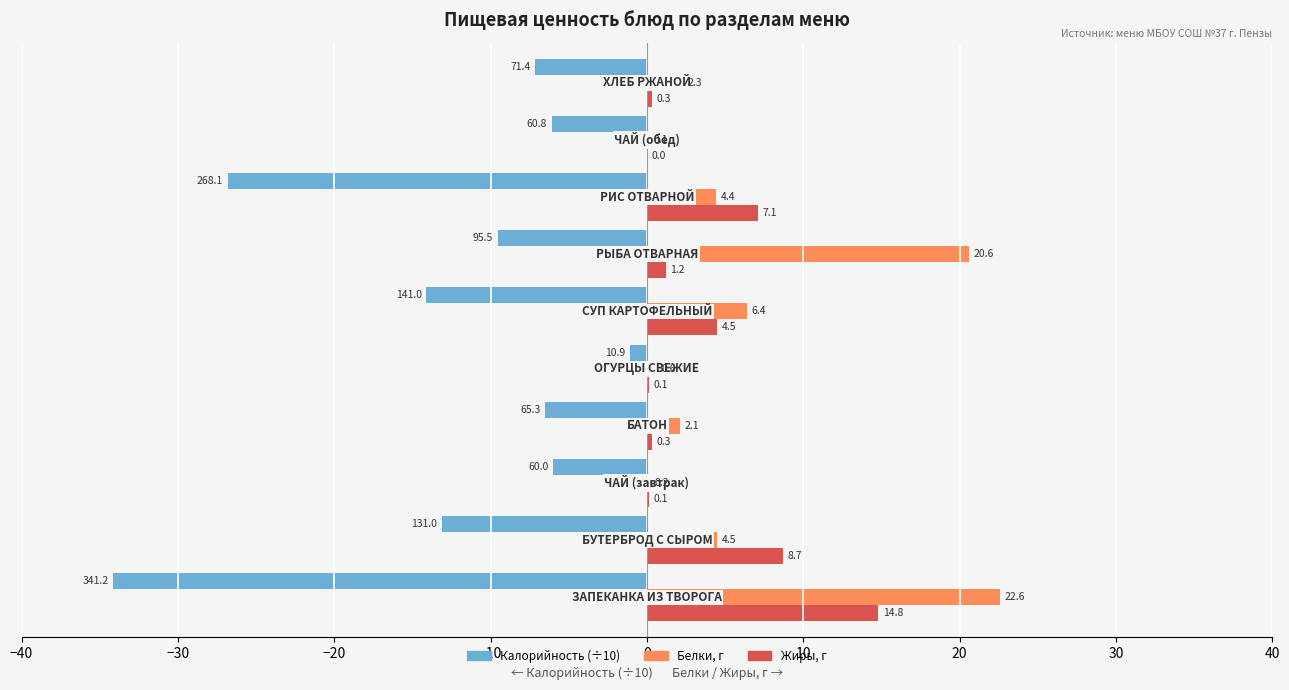

What is the sum of all Белки, г values?

63.8